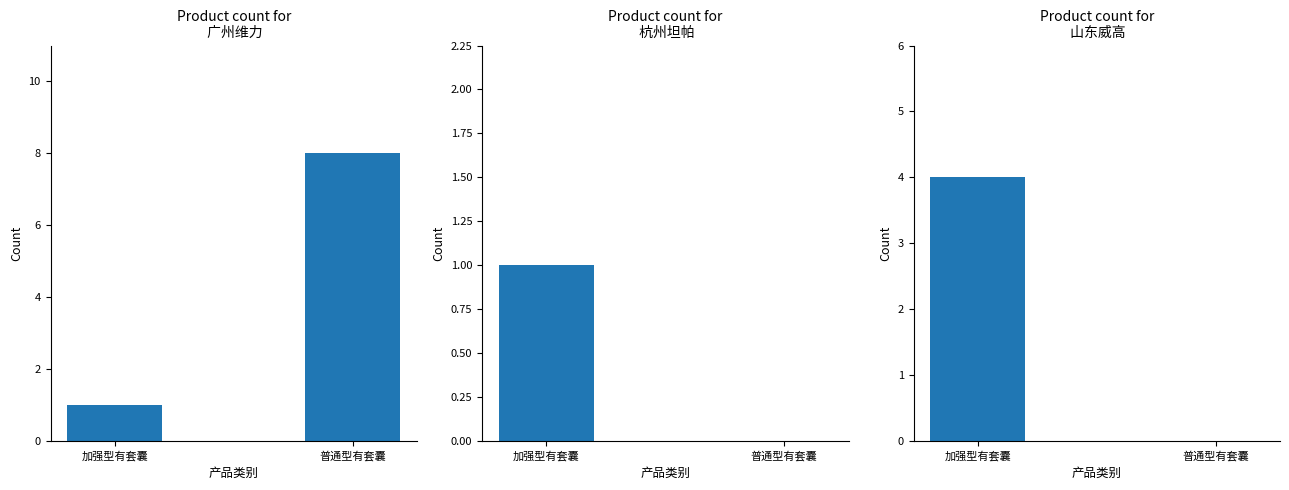

How many 山东威高 values are between 0 and 4?

2